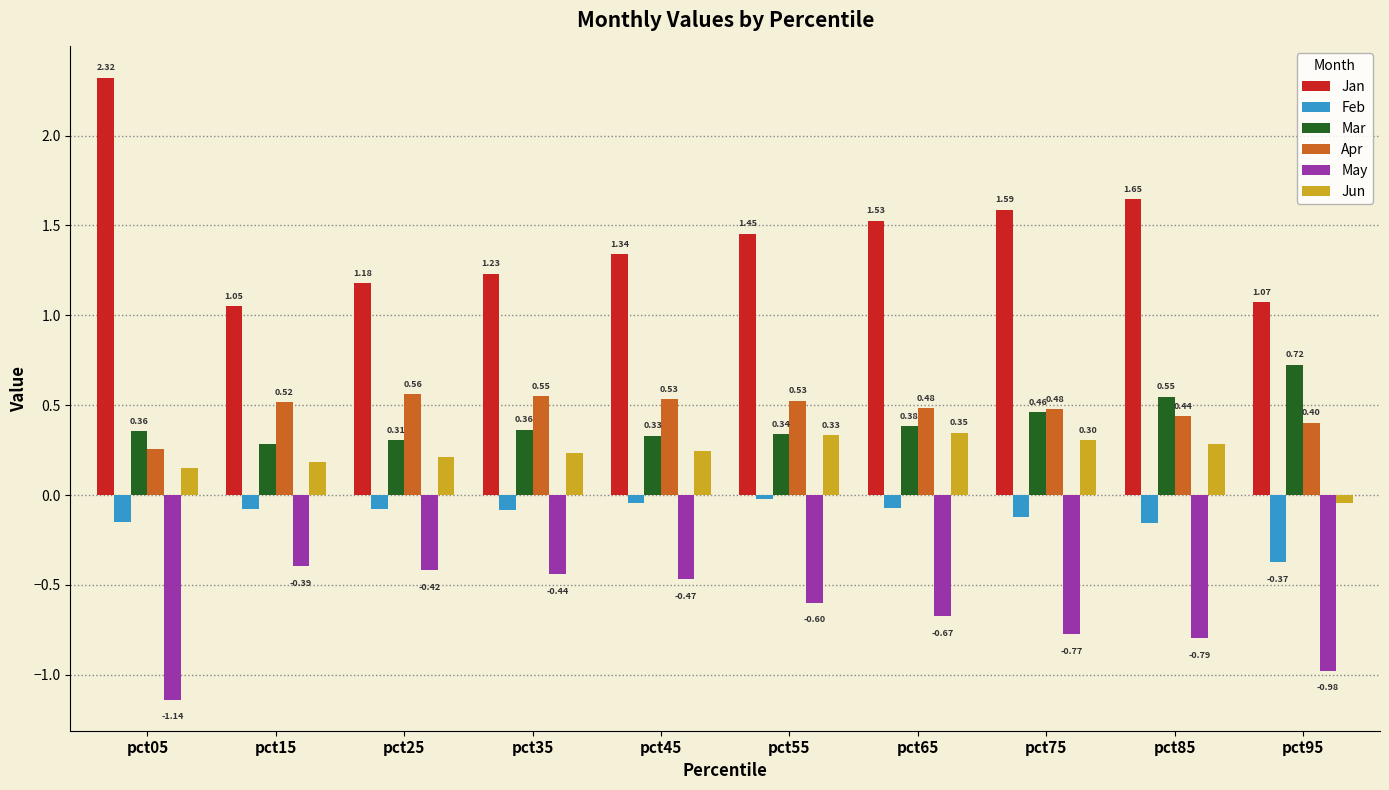

At which label does Jun reach its peak?

pct65